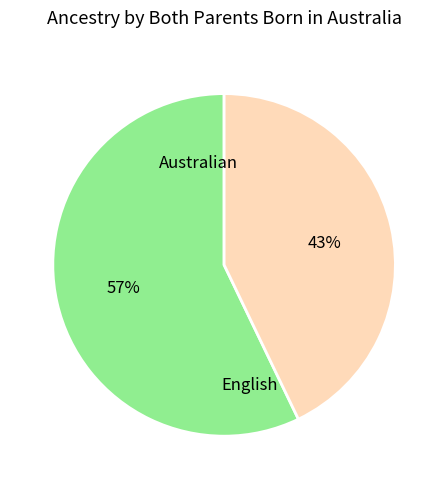

Count the number of slices in the pie.

2